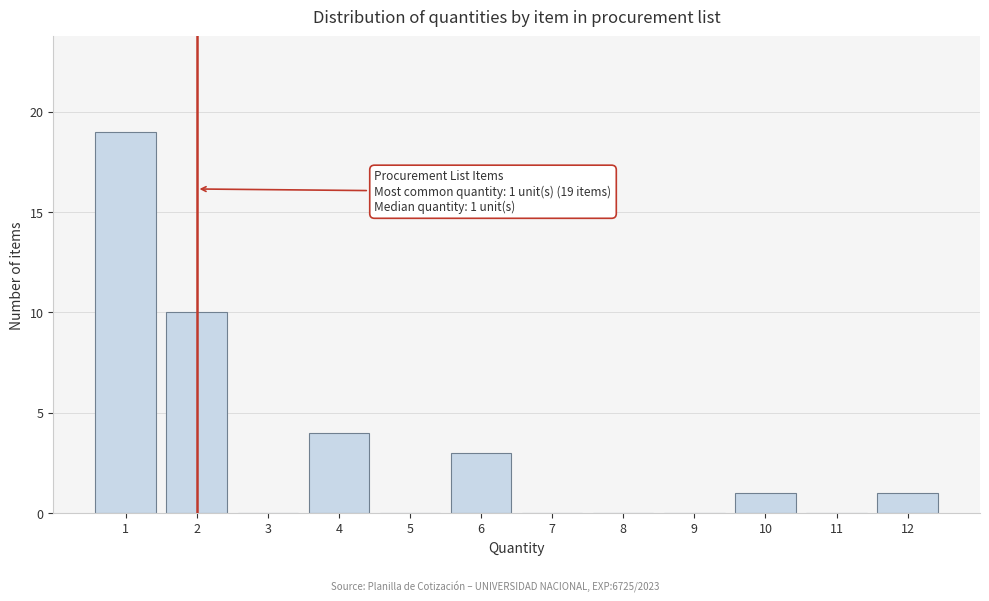

Reading left to right, transcribe all the data shown in this chart.

1=19	2=10	3=0	4=4	5=0	6=3	7=0	8=0	9=0	10=1	11=0	12=1